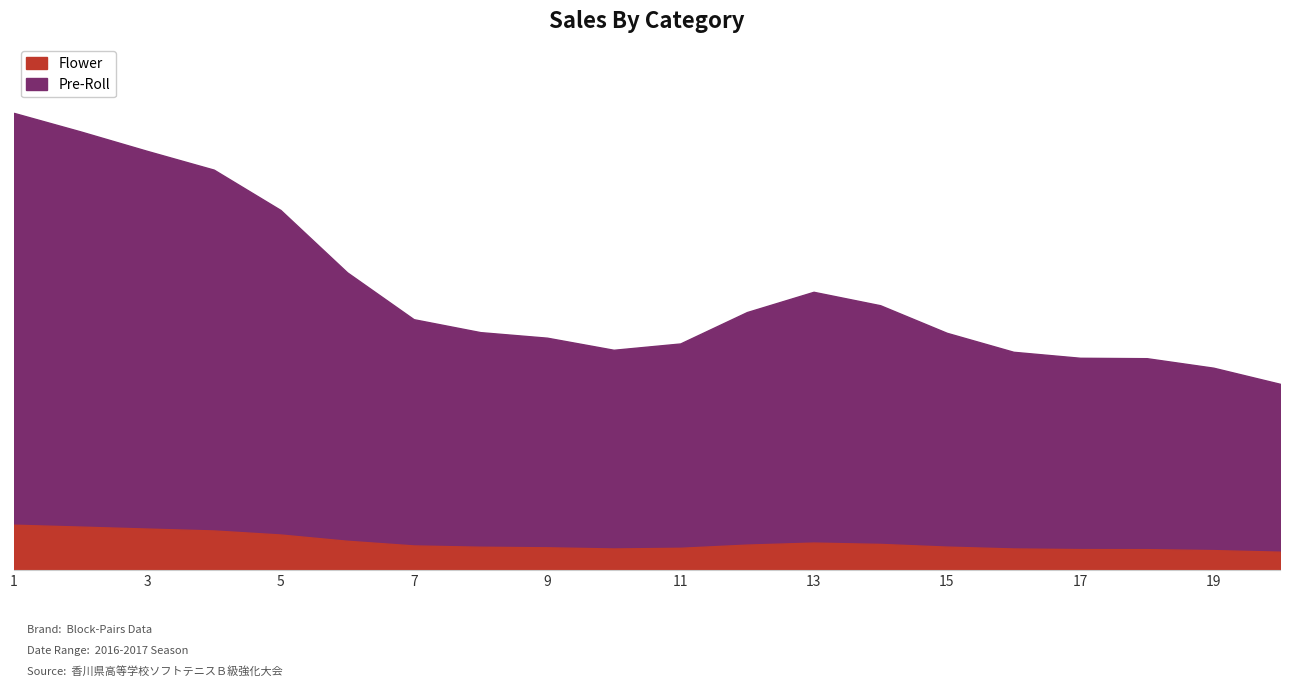

What is the approximate value of Pre-Roll at 12, to the nearest 10?

150